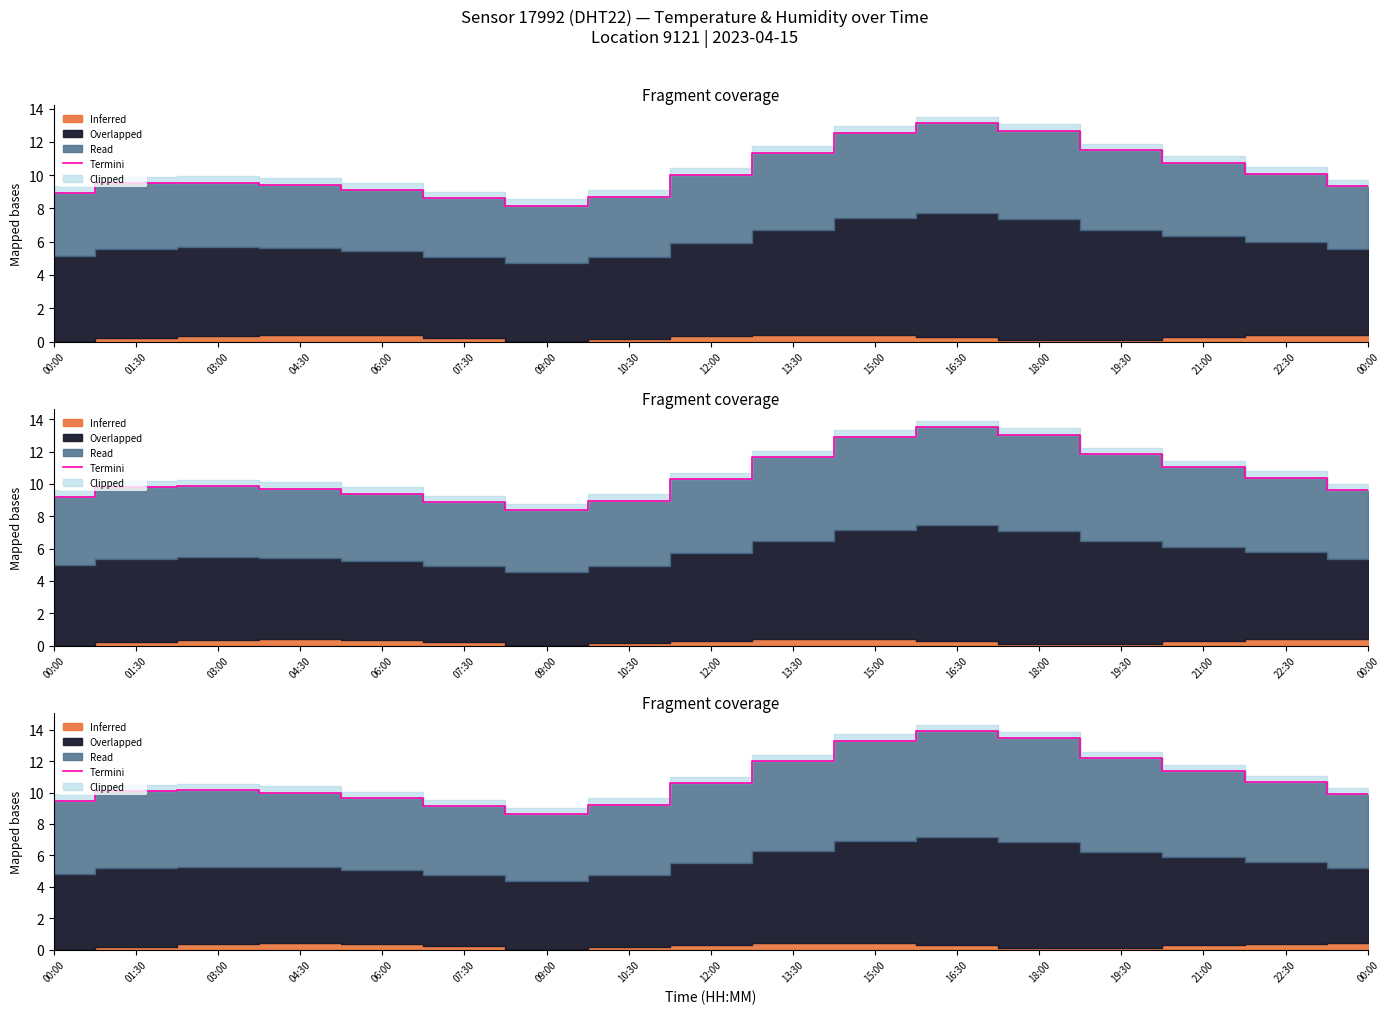

What is the sum of all values?

183.8